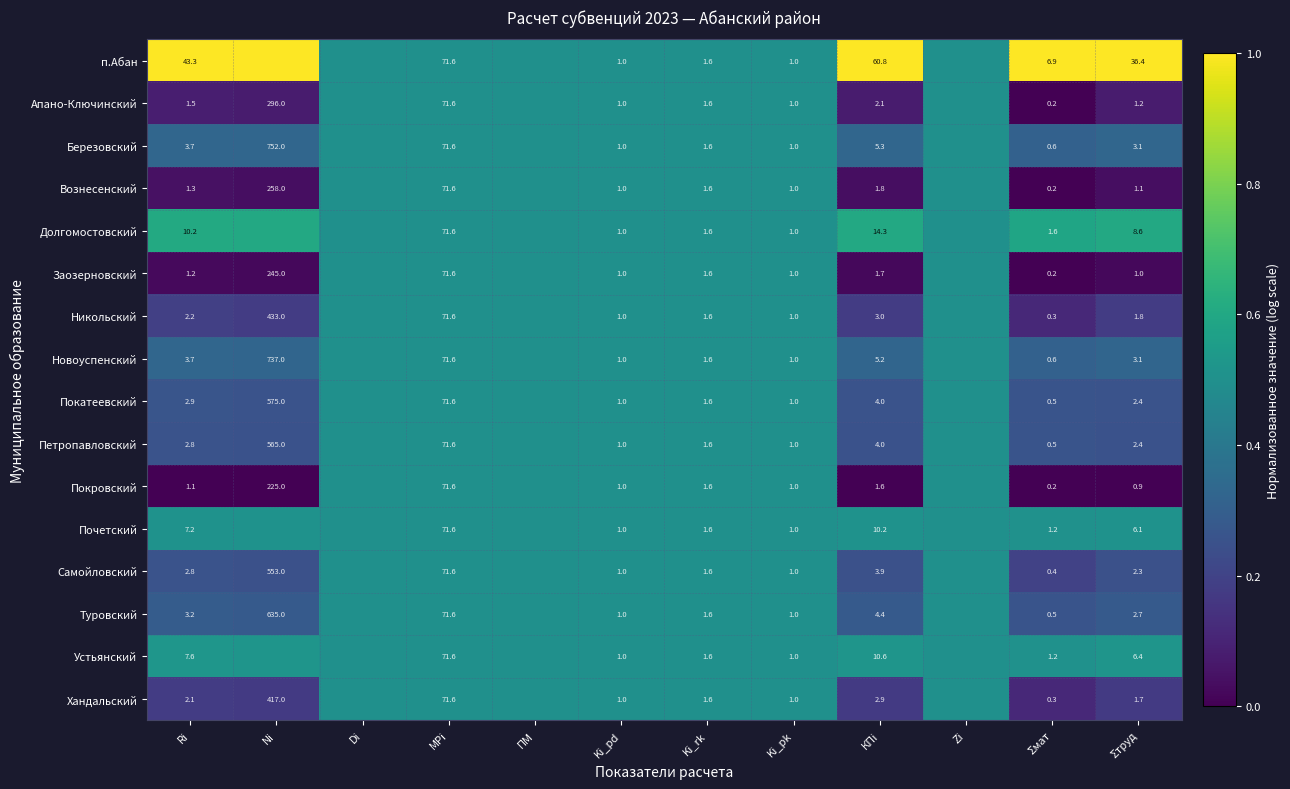

Which series changed the most between MРi and Σтруд?

Покровский